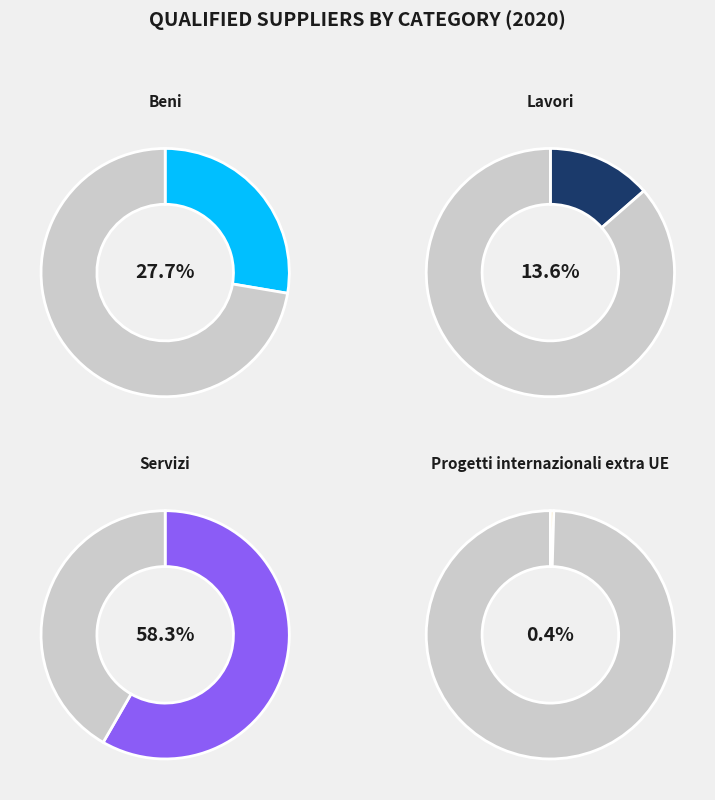

What is the smallest slice in the pie chart?

Progetti internazionali extra UE